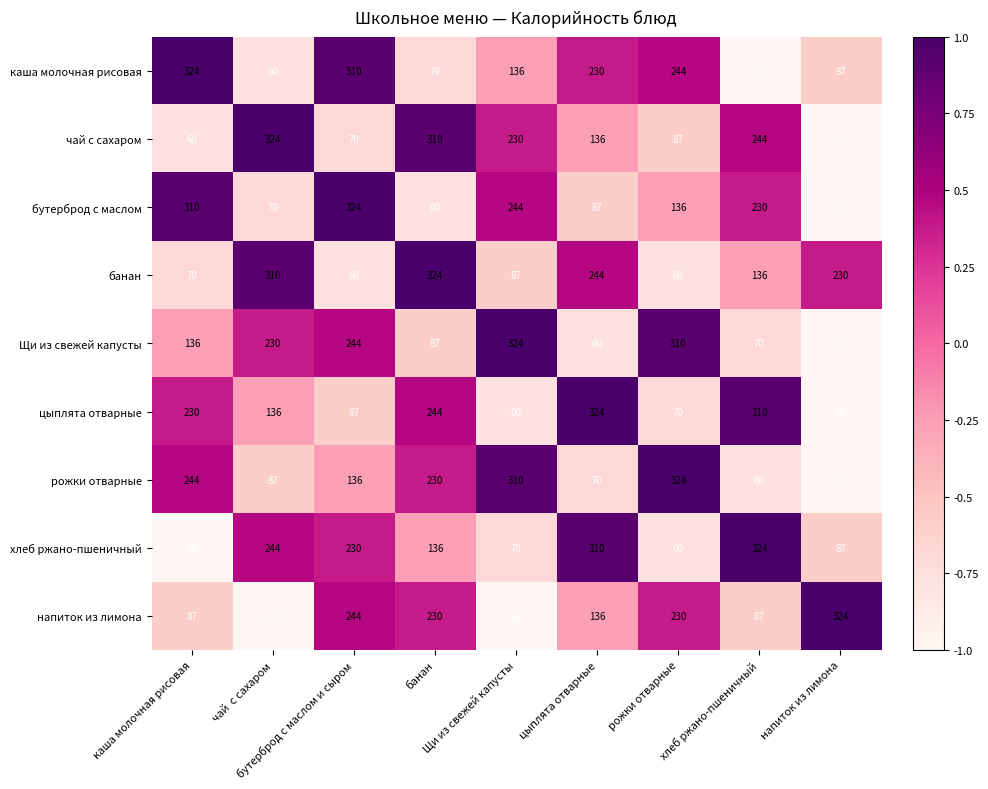

What is the difference between the maximum and minimum values in the чай с сахаром series?

300